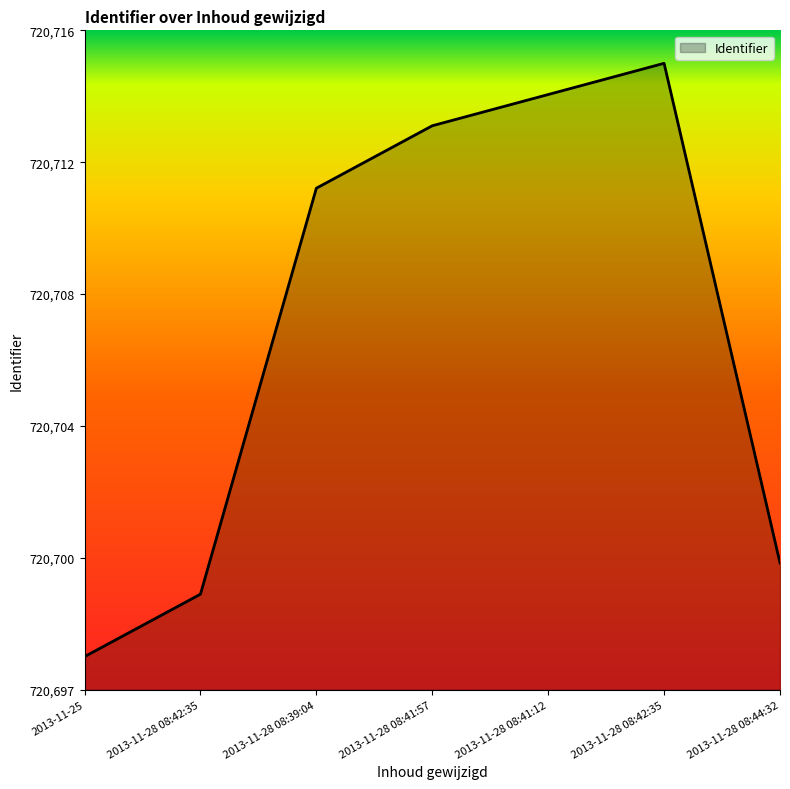

Is this an area chart (filled region under the line)?

Yes